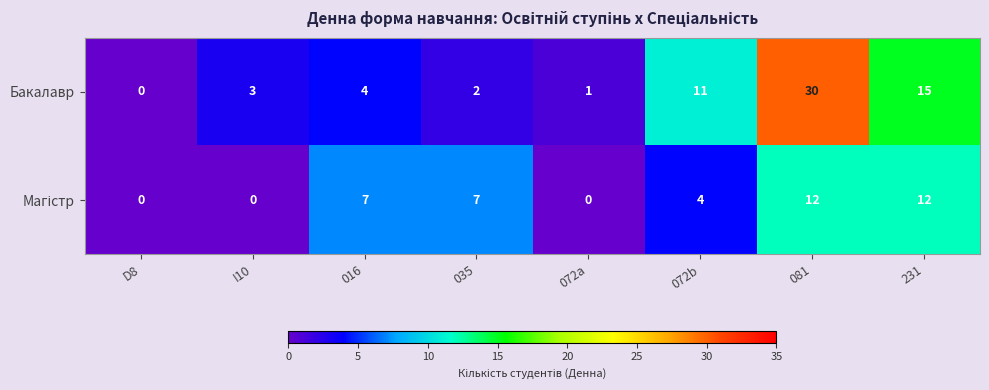

Where is Бакалавр nearest to the value 15?

231